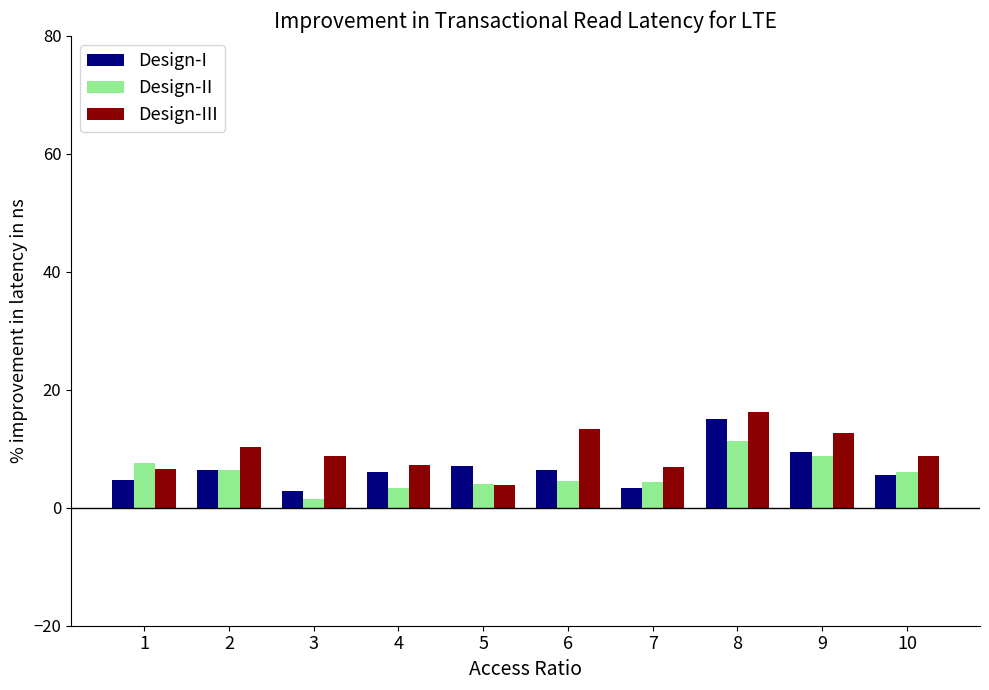

At which category is the sum across all series the highest?

8